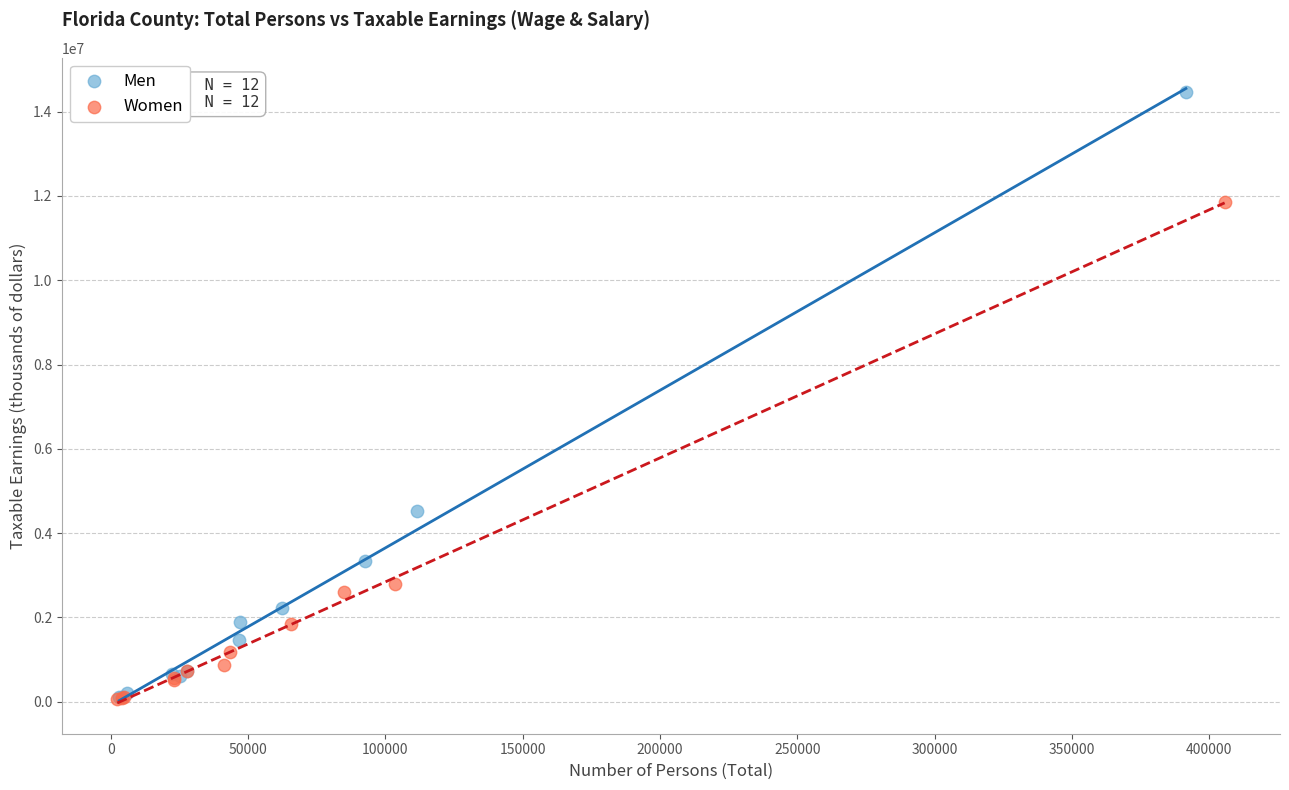

What are all the series names shown in the legend?

Men, Women